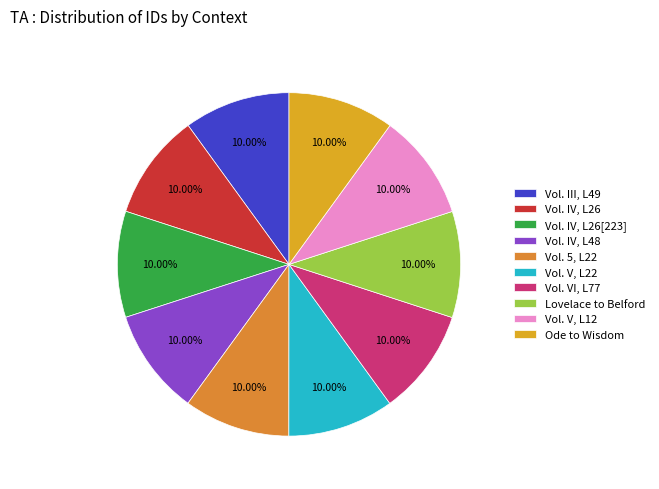

Does any single category account for the majority?

No